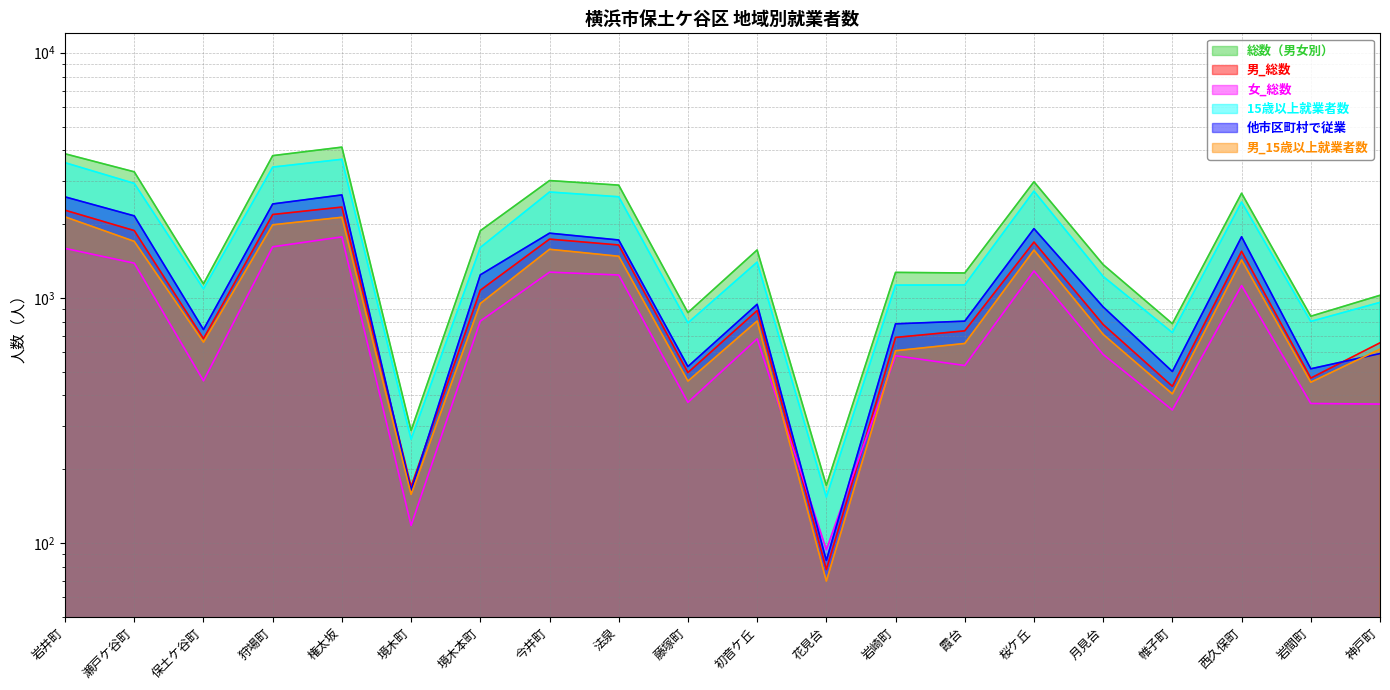

At which label does 男_総数 reach its peak?

権太坂